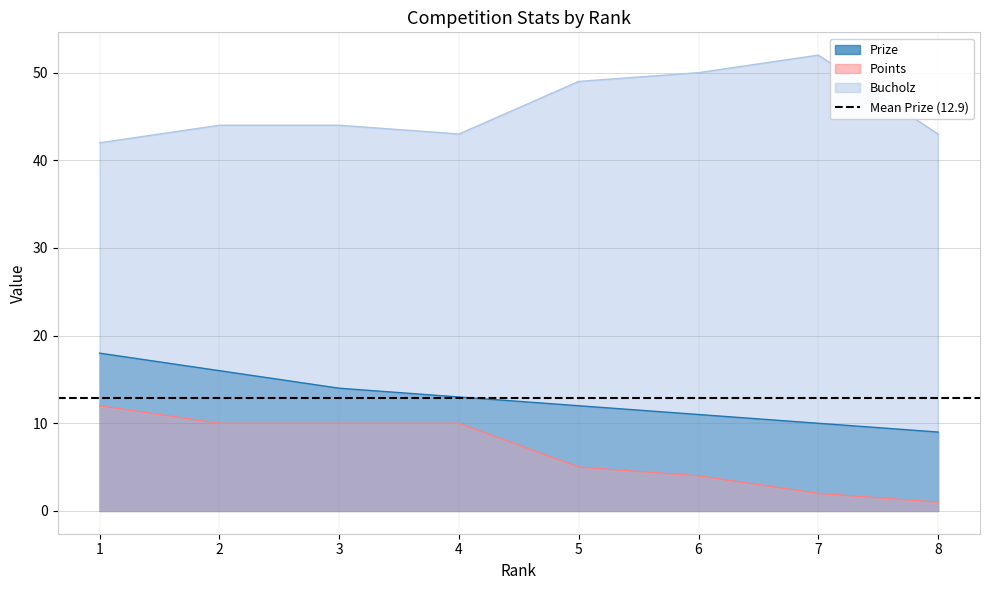

What is the average value of the Bucholz series?

46